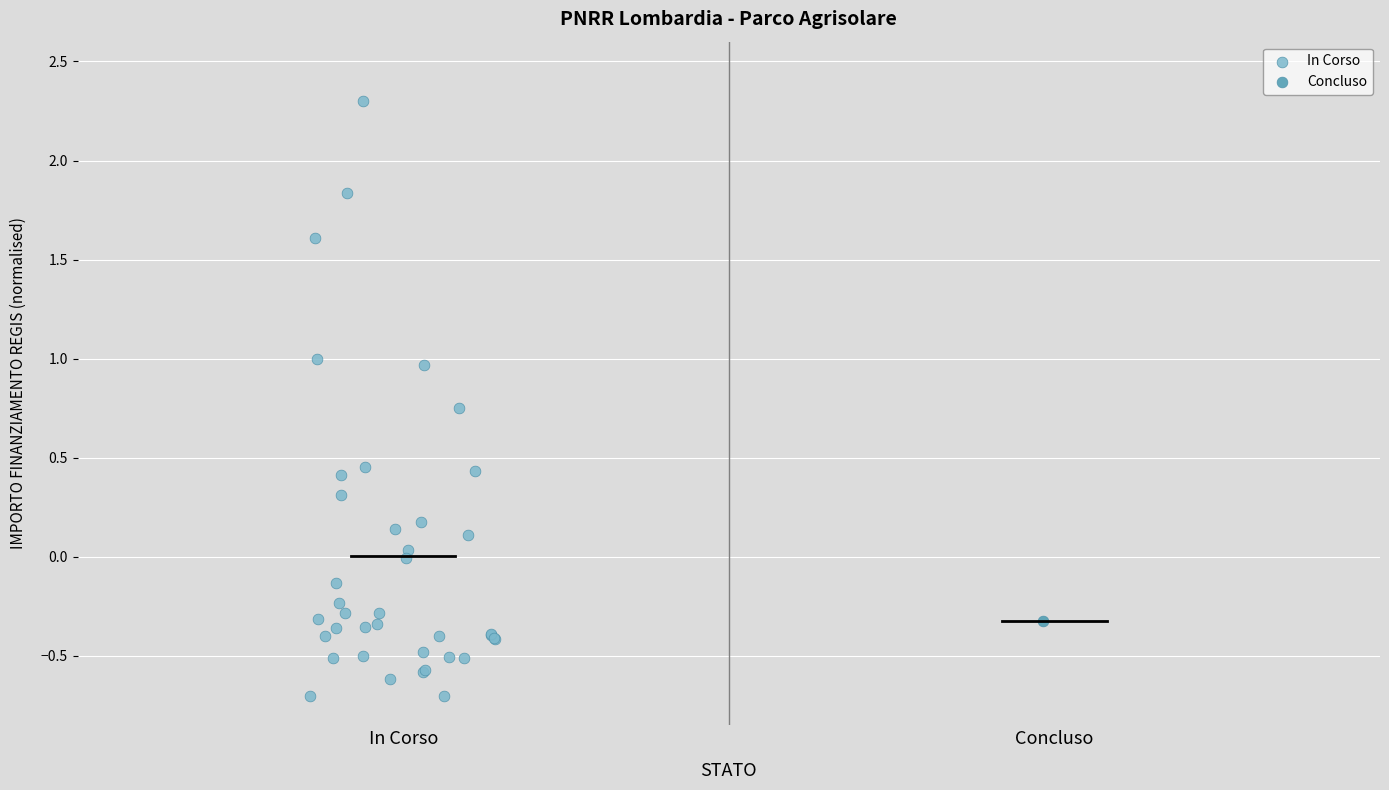

What are all the series names shown in the legend?

In Corso, Concluso